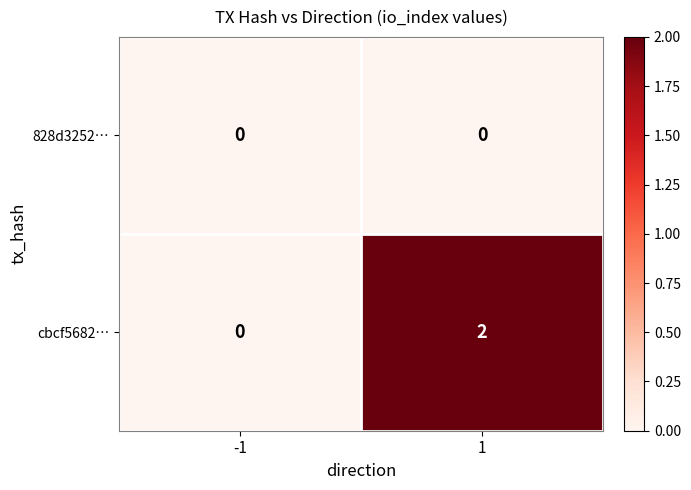

Reading left to right, list all the values displayed in this chart.

828d3252…: -1=0	1=0
cbcf5682…: -1=0	1=2